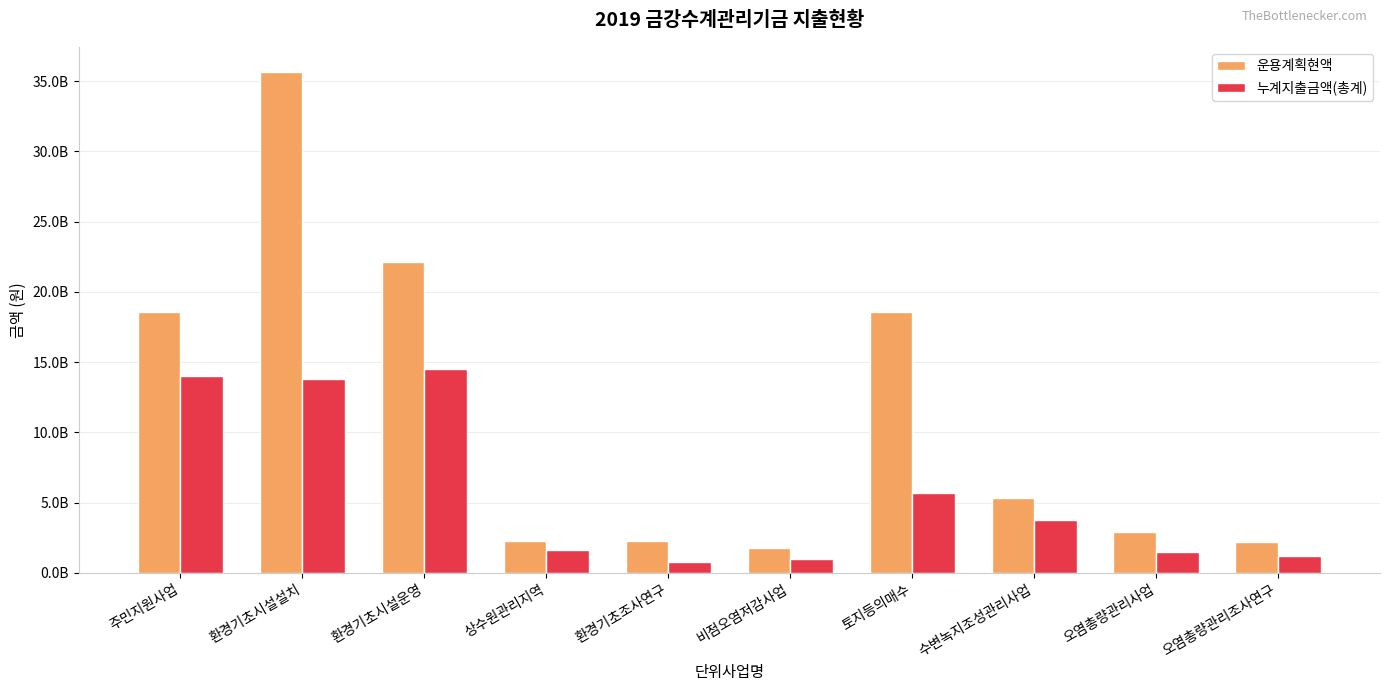

What are all the series names shown in the legend?

운용계획현액, 누계지출금액(총계)